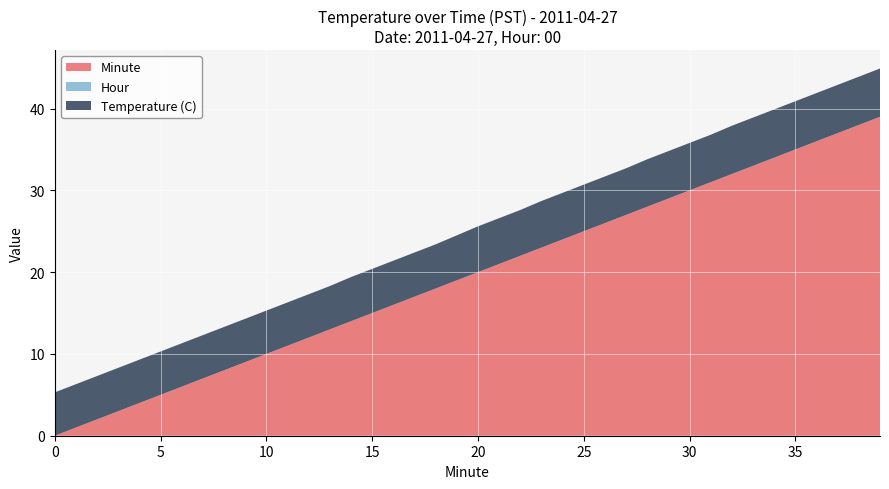

Reading left to right, extract all data points from this chart.

Temperature (C): 0=5.3	1=5.3	2=5.3	3=5.3	4=5.3	5=5.3	6=5.3	7=5.3	8=5.3	9=5.3	10=5.3	11=5.3	12=5.3	13=5.3	14=5.4	15=5.4	16=5.4	17=5.4	18=5.4	19=5.5	20=5.6	21=5.6	22=5.6	23=5.7	24=5.7	25=5.7	26=5.7	27=5.7	28=5.8	29=5.8	30=5.8	31=5.8	32=5.9	33=5.9	34=5.9	35=5.9	36=5.9	37=5.9	38=5.9	39=5.9
Hour: 0=0.0	1=0.0	2=0.0	3=0.0	4=0.0	5=0.0	6=0.0	7=0.0	8=0.0	9=0.0	10=0.0	11=0.0	12=0.0	13=0.0	14=0.0	15=0.0	16=0.0	17=0.0	18=0.0	19=0.0	20=0.0	21=0.0	22=0.0	23=0.0	24=0.0	25=0.0	26=0.0	27=0.0	28=0.0	29=0.0	30=0.0	31=0.0	32=0.0	33=0.0	34=0.0	35=0.0	36=0.0	37=0.0	38=0.0	39=0.0
Minute: 0=0.0	1=1.0	2=2.0	3=3.0	4=4.0	5=5.0	6=6.0	7=7.0	8=8.0	9=9.0	10=10.0	11=11.0	12=12.0	13=13.0	14=14.0	15=15.0	16=16.0	17=17.0	18=18.0	19=19.0	20=20.0	21=21.0	22=22.0	23=23.0	24=24.0	25=25.0	26=26.0	27=27.0	28=28.0	29=29.0	30=30.0	31=31.0	32=32.0	33=33.0	34=34.0	35=35.0	36=36.0	37=37.0	38=38.0	39=39.0